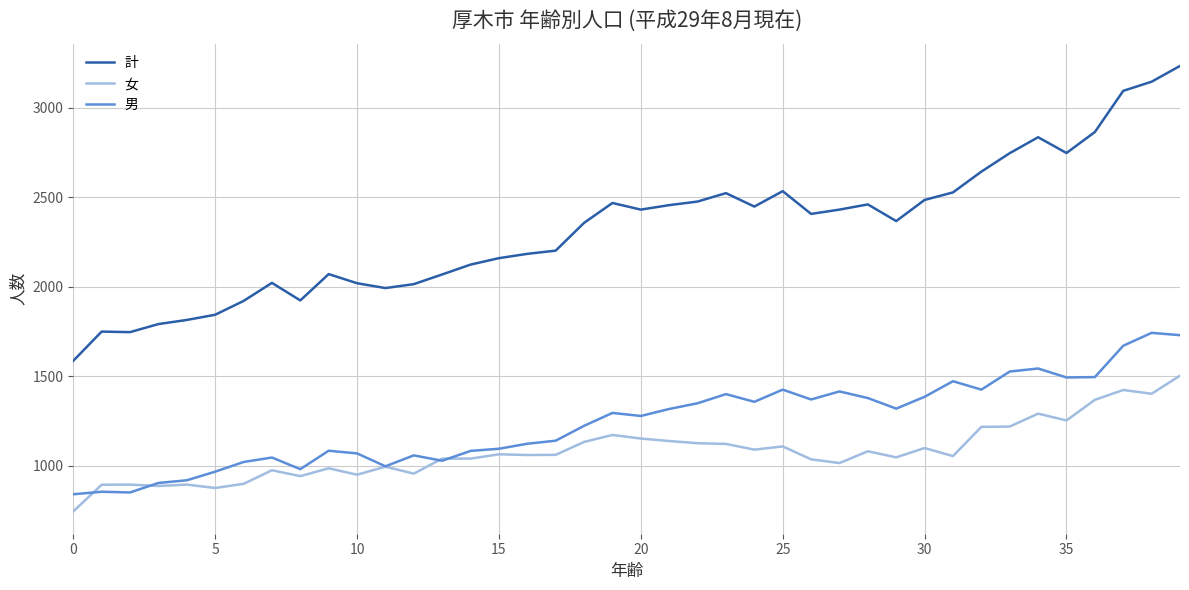

What is the minimum value for 計?

1586